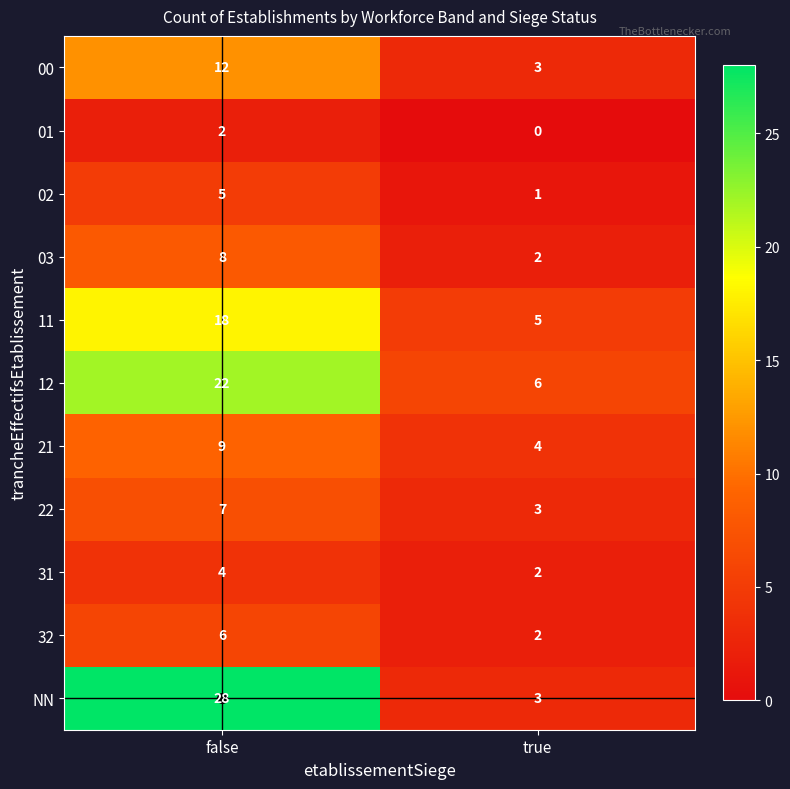

How many distinct data groups are displayed?

11